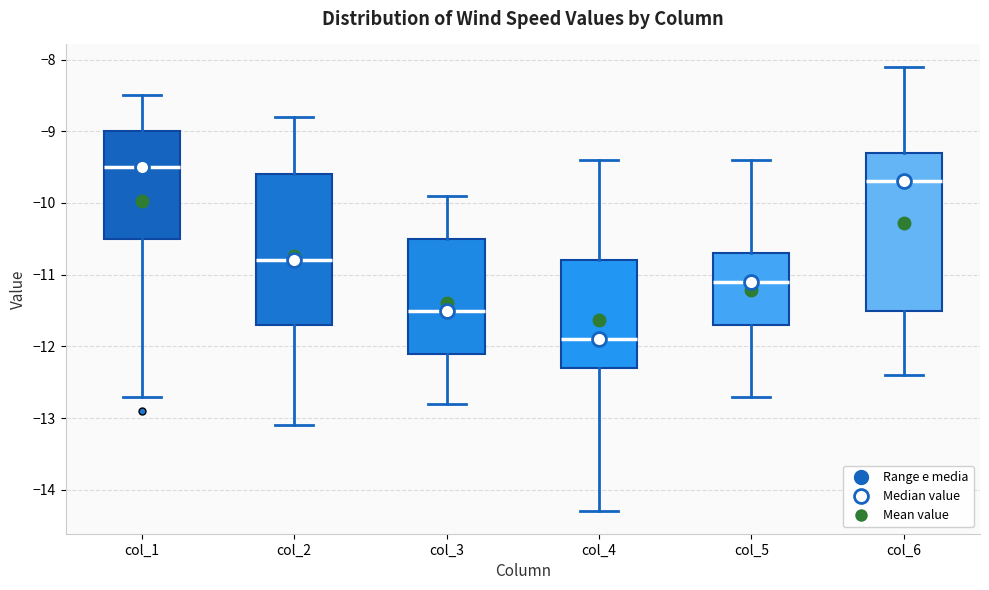

Where does the upper whisker of the box for col_5 end on the y-axis? The values are not printed on the chart, so give them approximately, as read against the axis.

-9.4